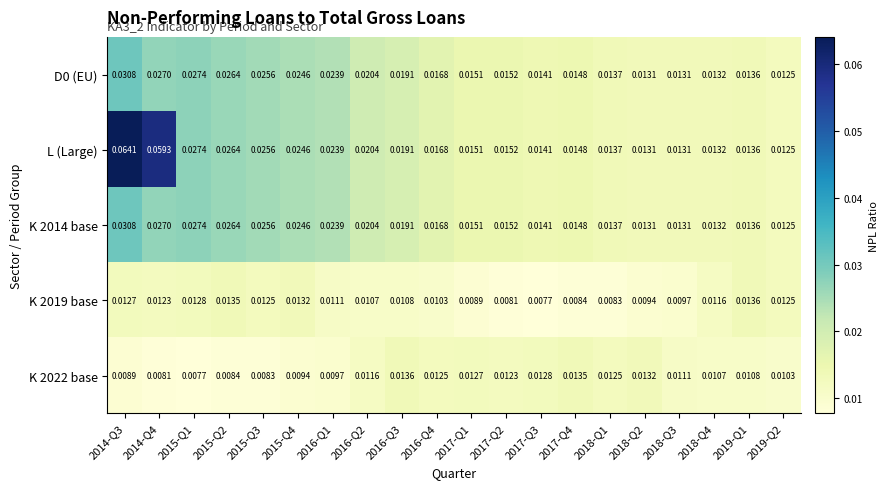

Which series has the largest total across all categories?

L (Large)